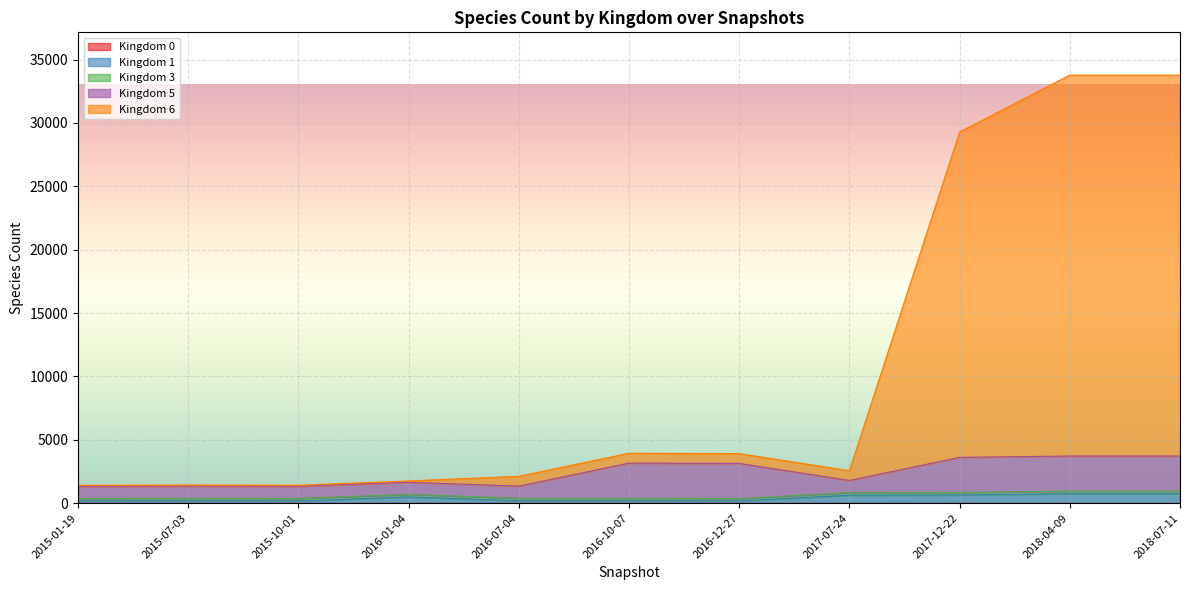

At how many categories does at least one series exceed 10554?

3